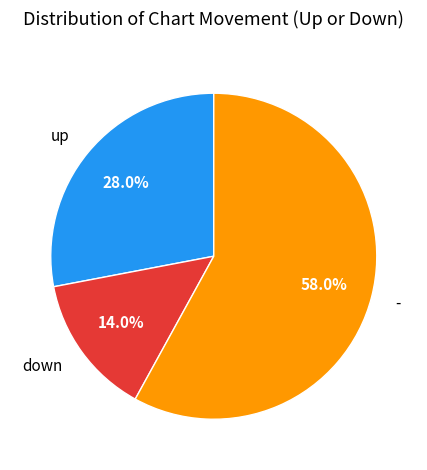

What is the smallest slice in the pie chart?

down